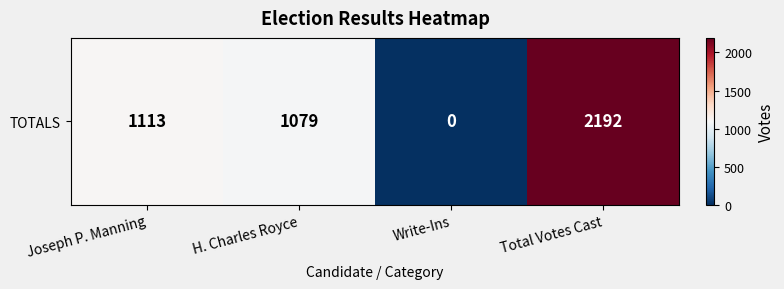

Reading right to left, transcribe all the data shown in this chart.

2192	0	1079	1113